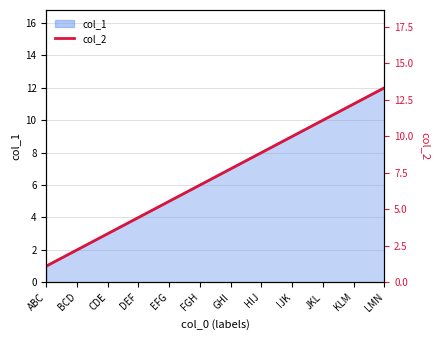

Which has a higher value, DEF or BCD?

DEF